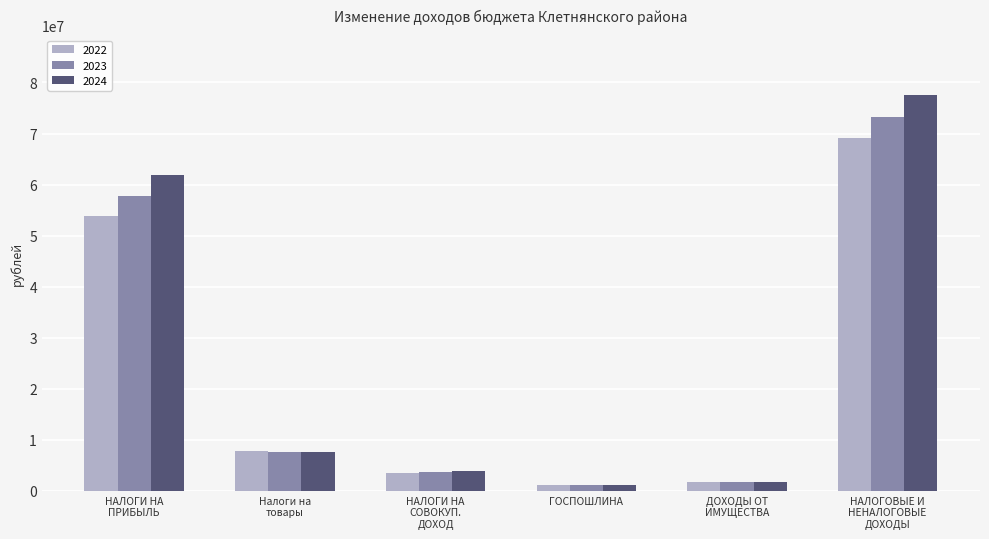

Which series has the widest spread of values?

2024